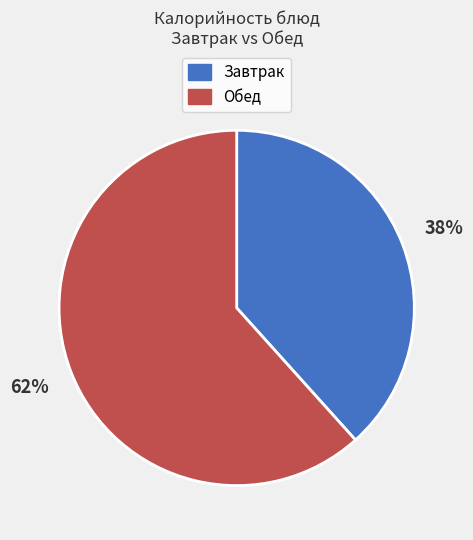

True or false: Завтрак accounts for 26% of the total.

False